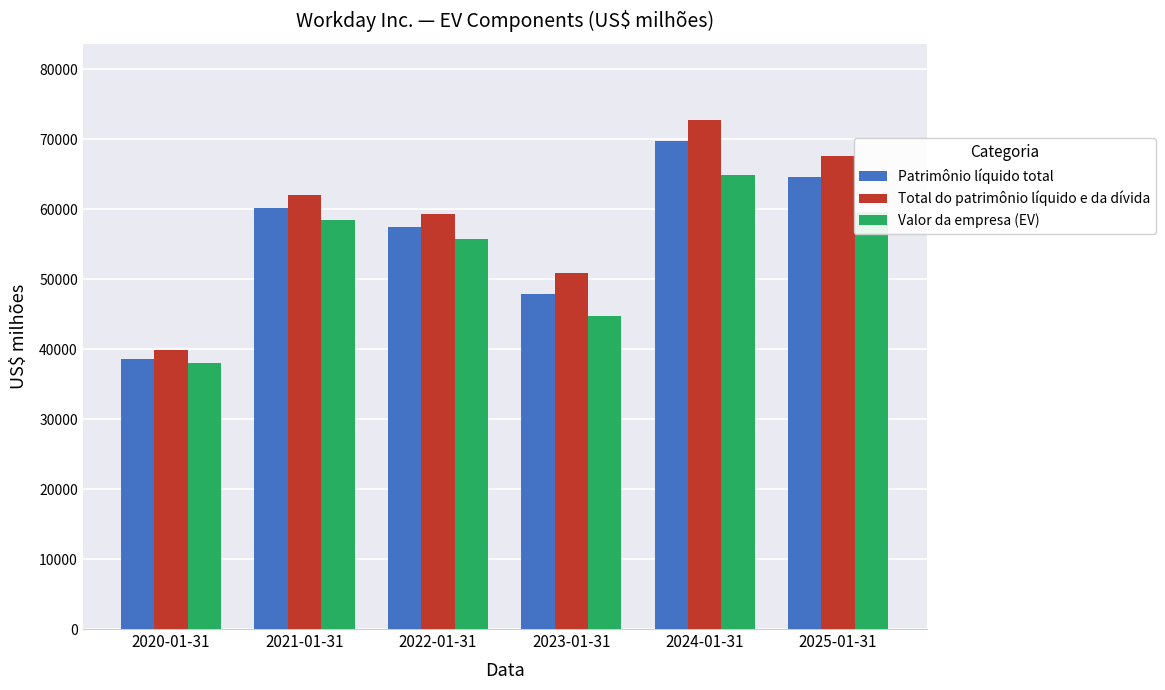

What is the label of the 6th bar from the right?

2020-01-31